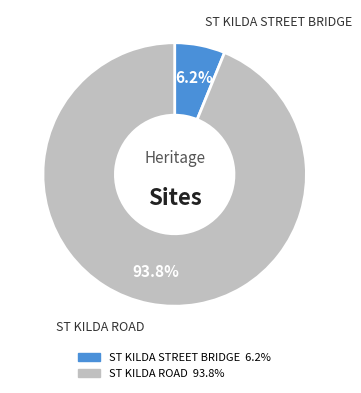

Which has a higher value, ST KILDA ROAD or ST KILDA STREET BRIDGE?

ST KILDA ROAD